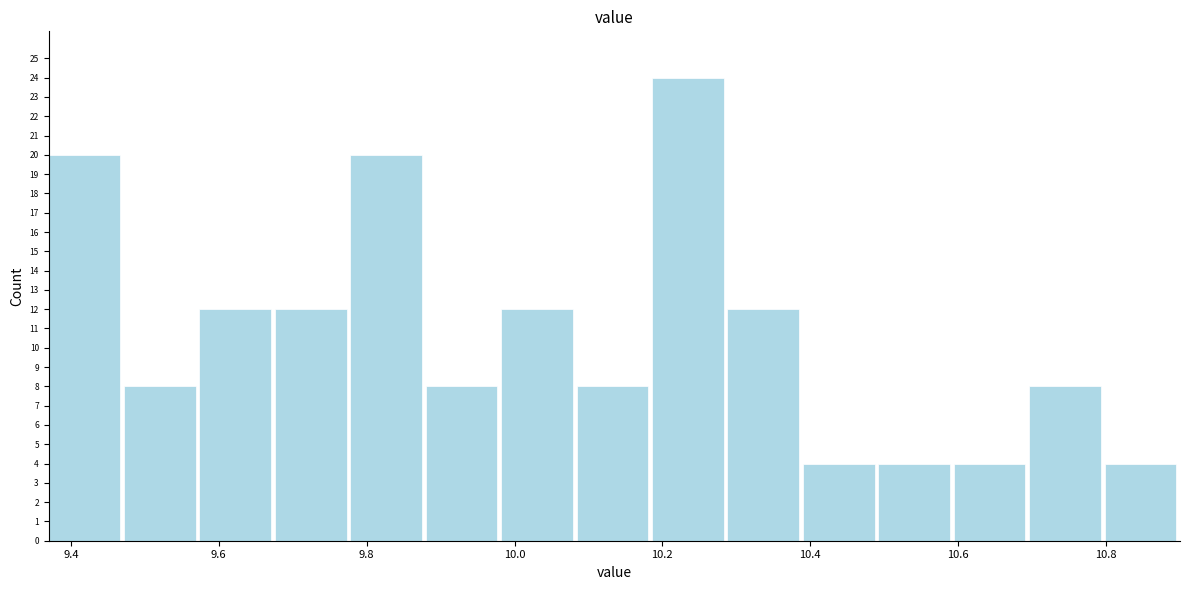

Reading left to right, list every bar in this chart as the range it spans on the x-axis followed by its height. Neither the bar edges nor the heights are printed on the chart, so give them approximately, as read against the axes.

9.370 to 9.472: 20
9.472 to 9.574: 8
9.574 to 9.676: 12
9.676 to 9.778: 12
9.778 to 9.880: 20
9.880 to 9.982: 8
9.982 to 10.084: 12
10.084 to 10.186: 8
10.186 to 10.288: 24
10.288 to 10.390: 12
10.390 to 10.492: 4
10.492 to 10.594: 4
10.594 to 10.696: 4
10.696 to 10.798: 8
10.798 to 10.900: 4